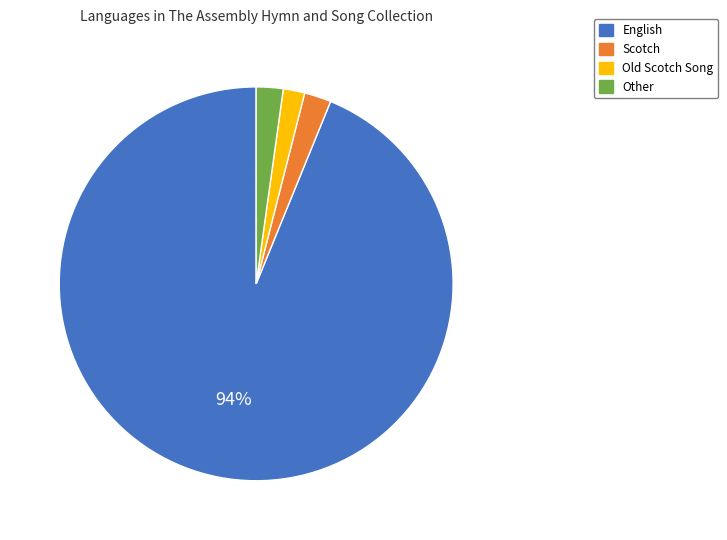

To the nearest percent, what portion does Other represent?

2%